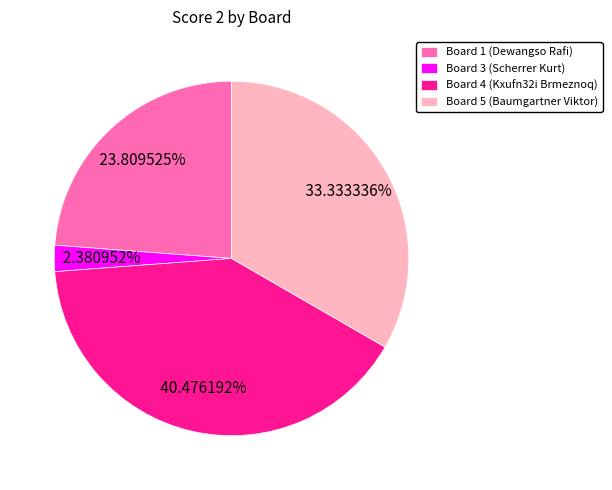

Which has a higher value, Board 3 (Scherrer Kurt) or Board 1 (Dewangso Rafi)?

Board 1 (Dewangso Rafi)